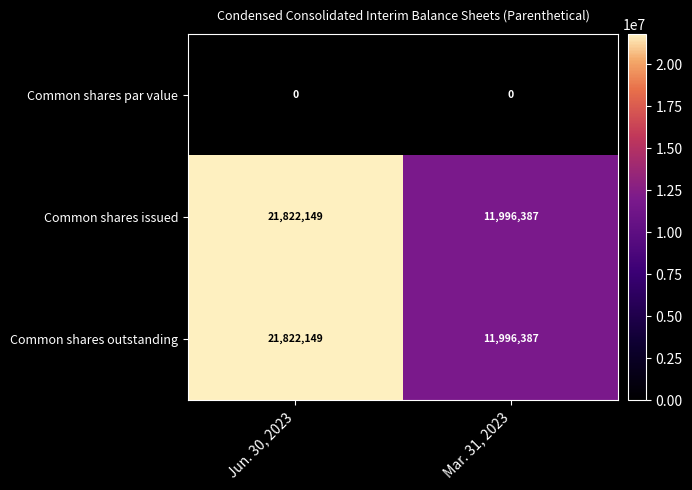

Is the value of Common shares outstanding at Jun. 30, 2023 greater than the value of Common shares issued at Mar. 31, 2023?

Yes